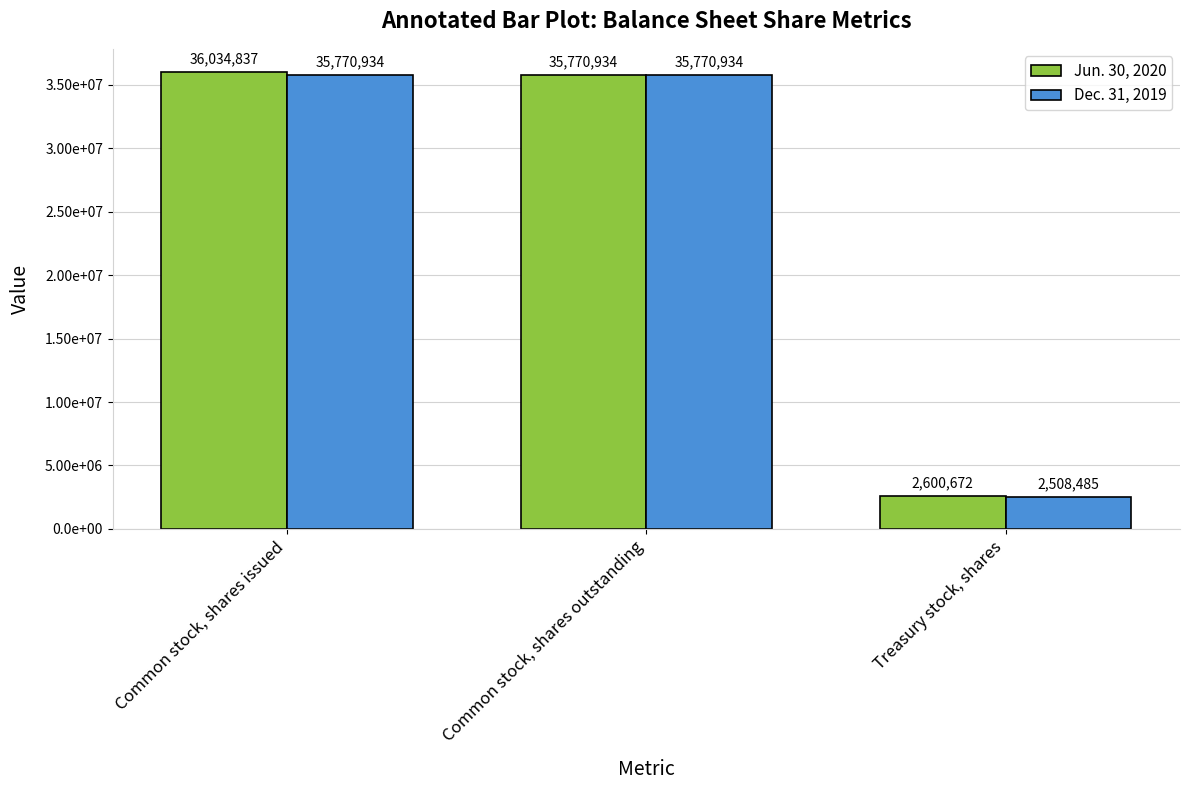

What are all the series names shown in the legend?

Jun. 30, 2020, Dec. 31, 2019